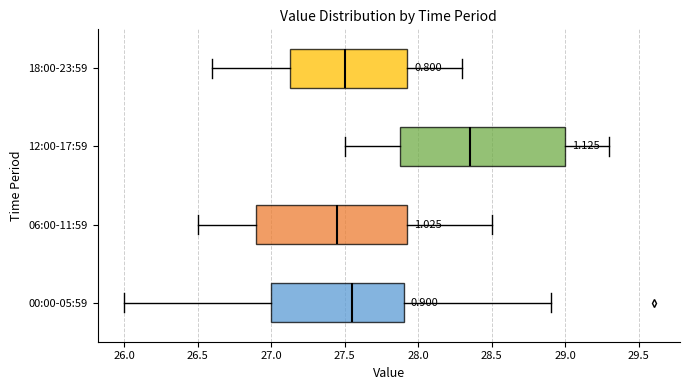

Where does the left whisker of the box for 06:00-11:59 end on the x-axis? The values are not printed on the chart, so give them approximately, as read against the axis.

26.50